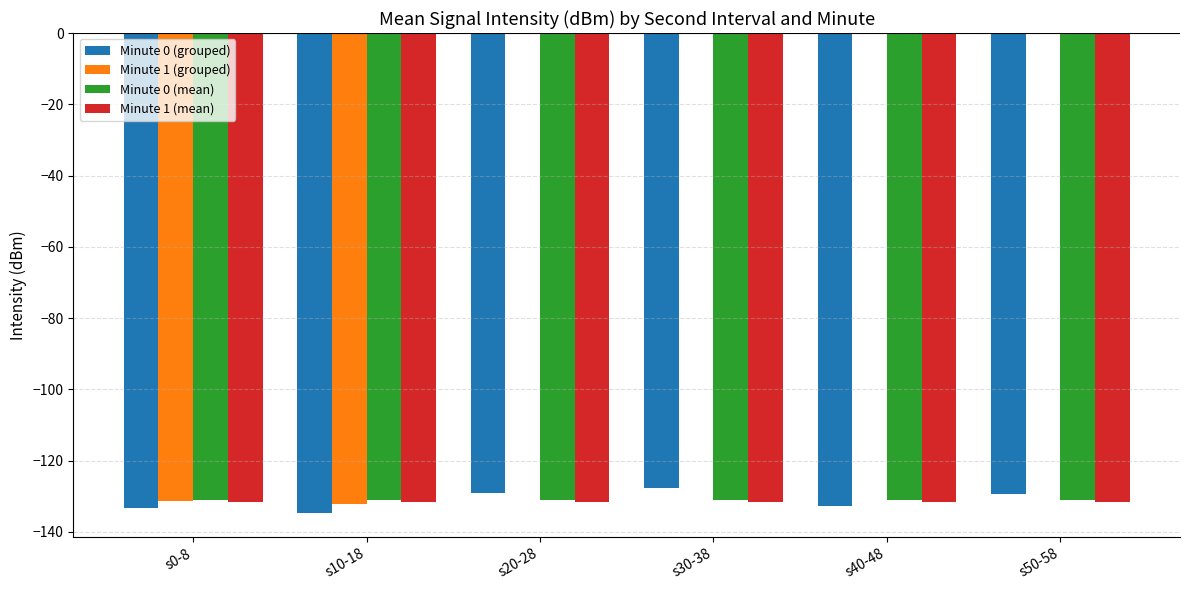

What are all the series names shown in the legend?

Minute 0 (grouped), Minute 1 (grouped), Minute 0 (mean), Minute 1 (mean)